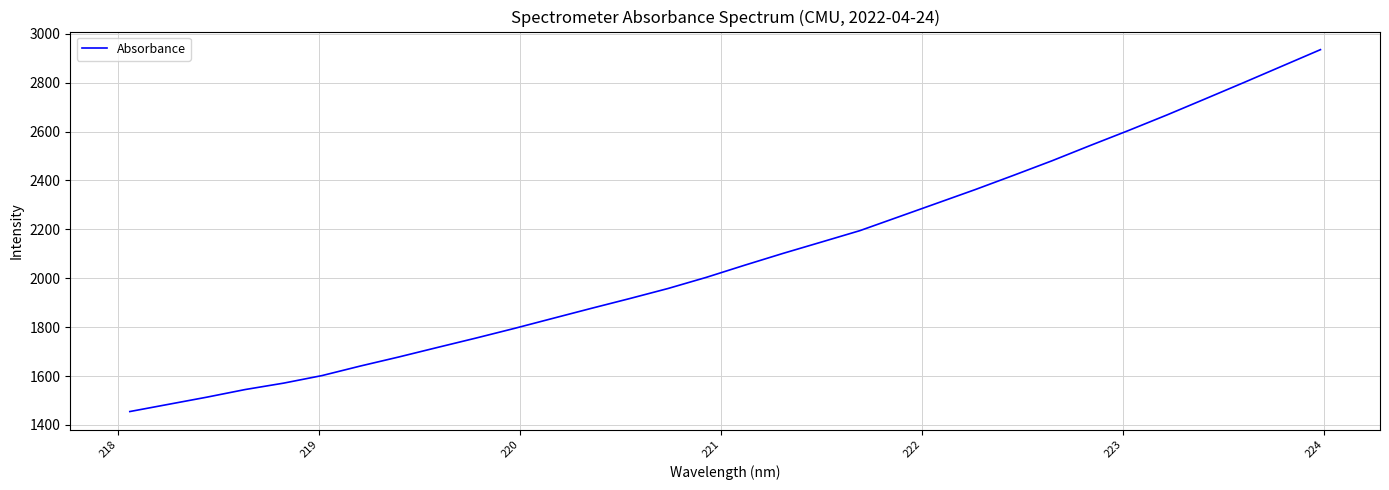

What is the smallest value displayed?

1455.0